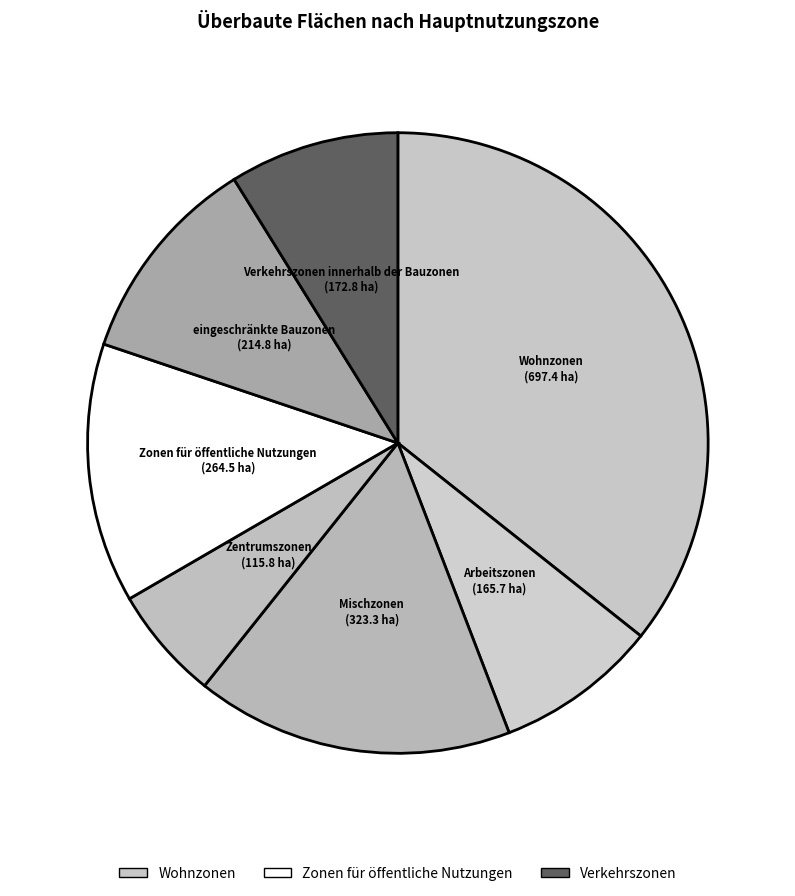

What is the largest slice in the pie chart?

Wohnzonen